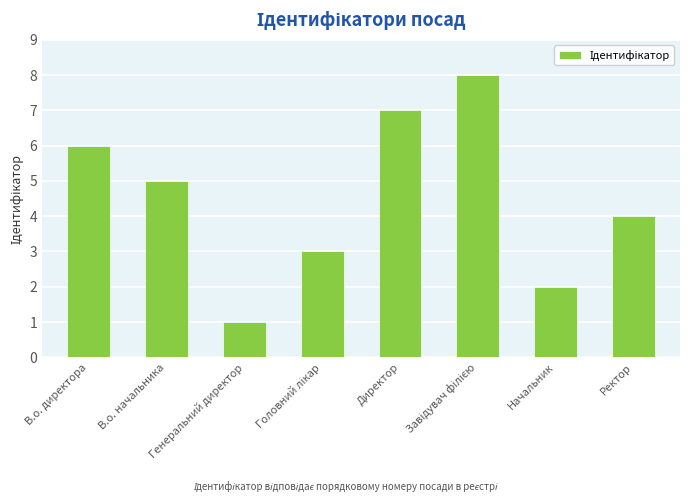

At which label is the value closest to 4?

Ректор